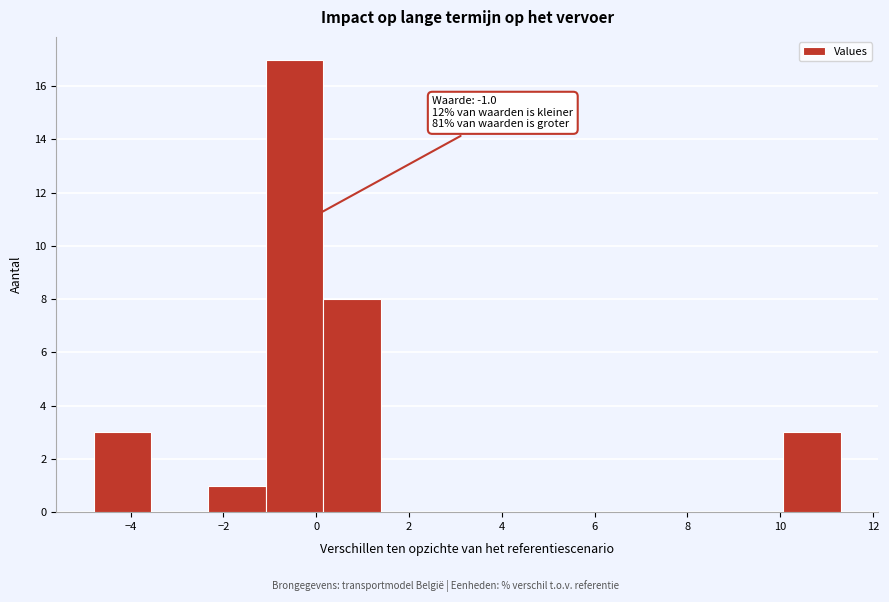

Which range on the x-axis has the tallest bar?

-1.0 to 0.2